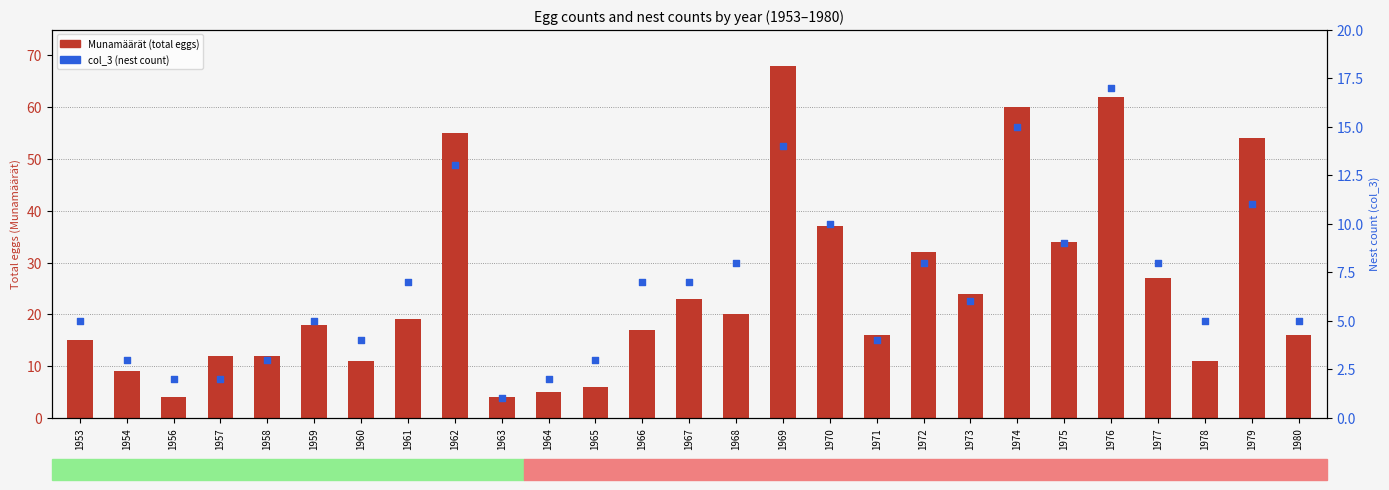

At how many categories does at least one series exceed 21?

11